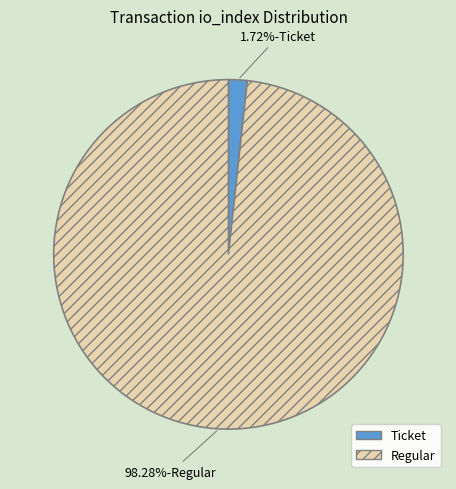

What is the majority slice?

Regular